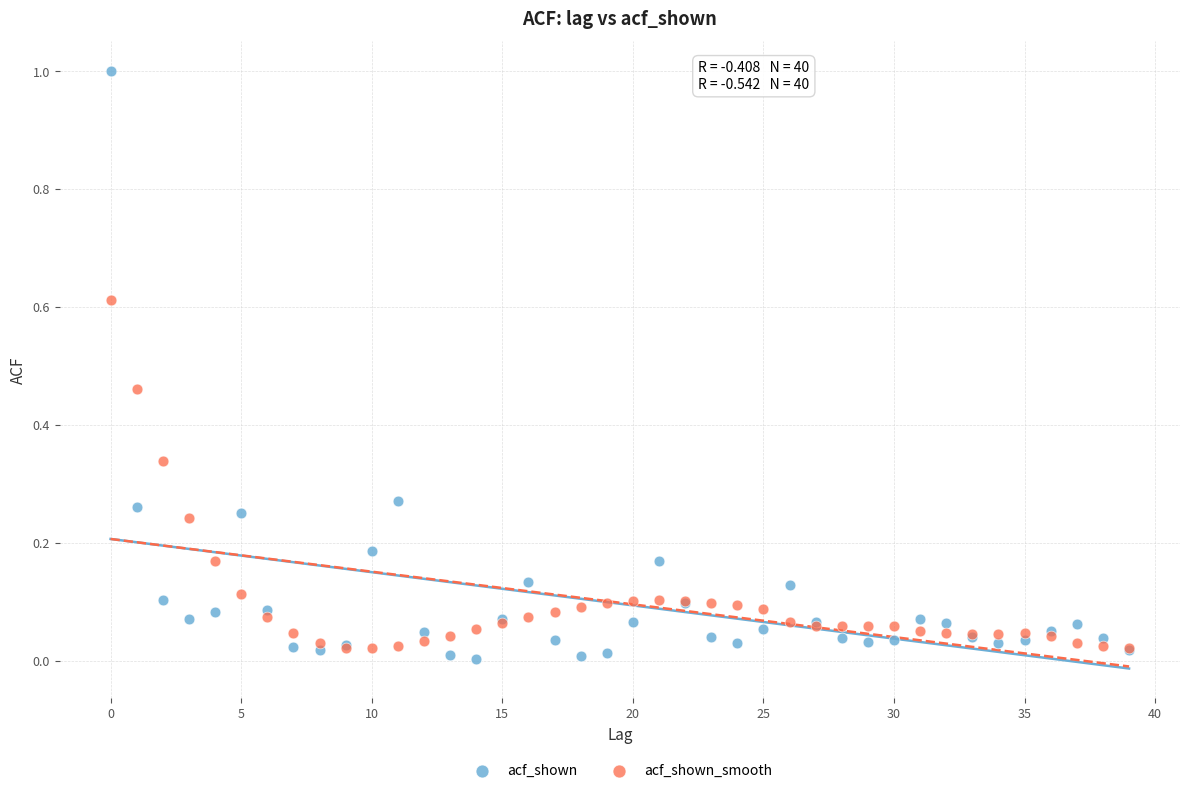

Which series reaches the minimum Y coordinate?

acf_shown